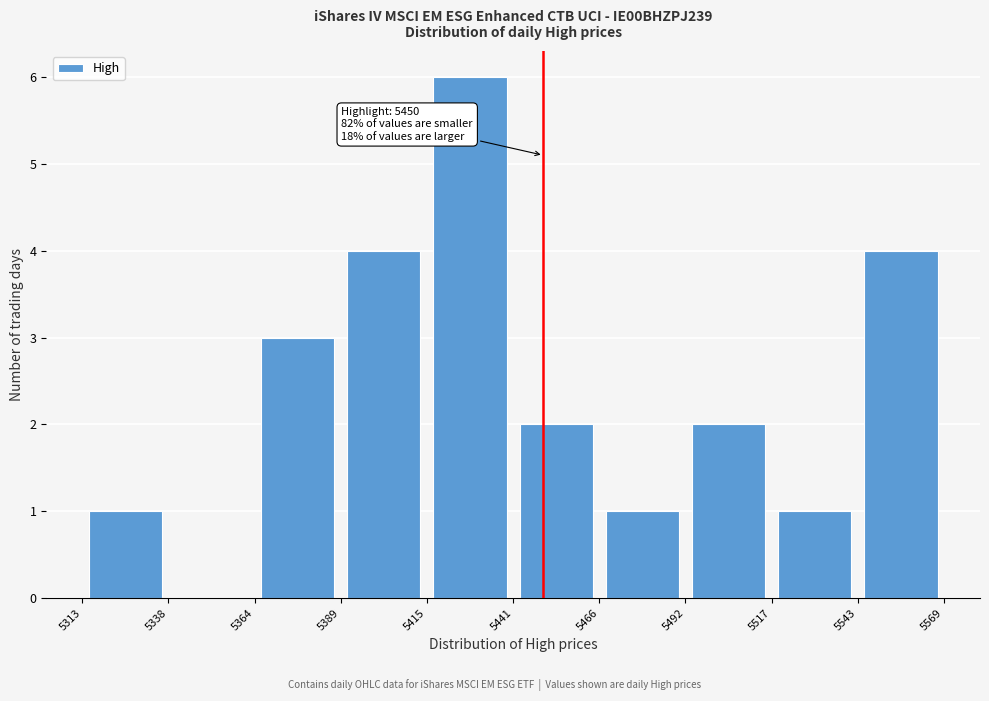

Which range on the x-axis has the tallest bar?

5415 to 5441